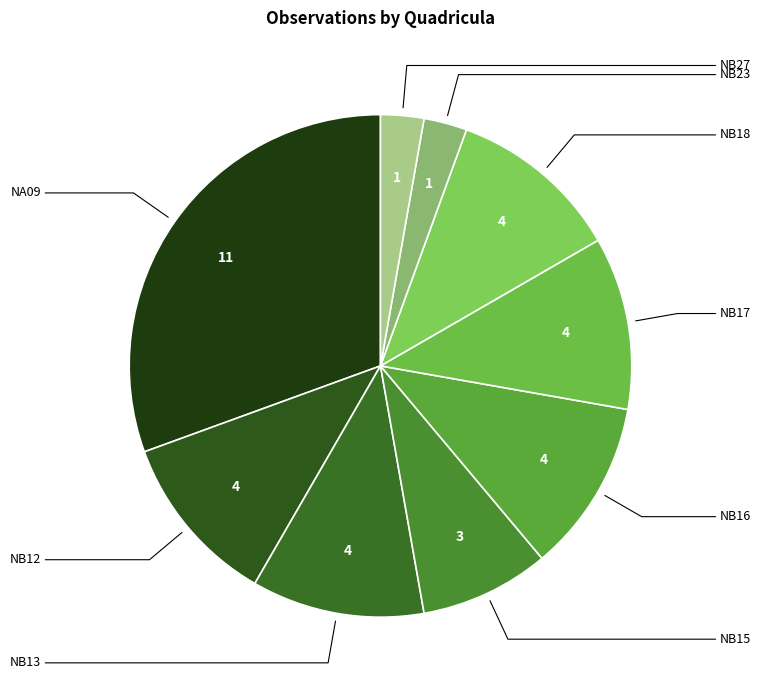

What is the largest slice in the pie chart?

NA09